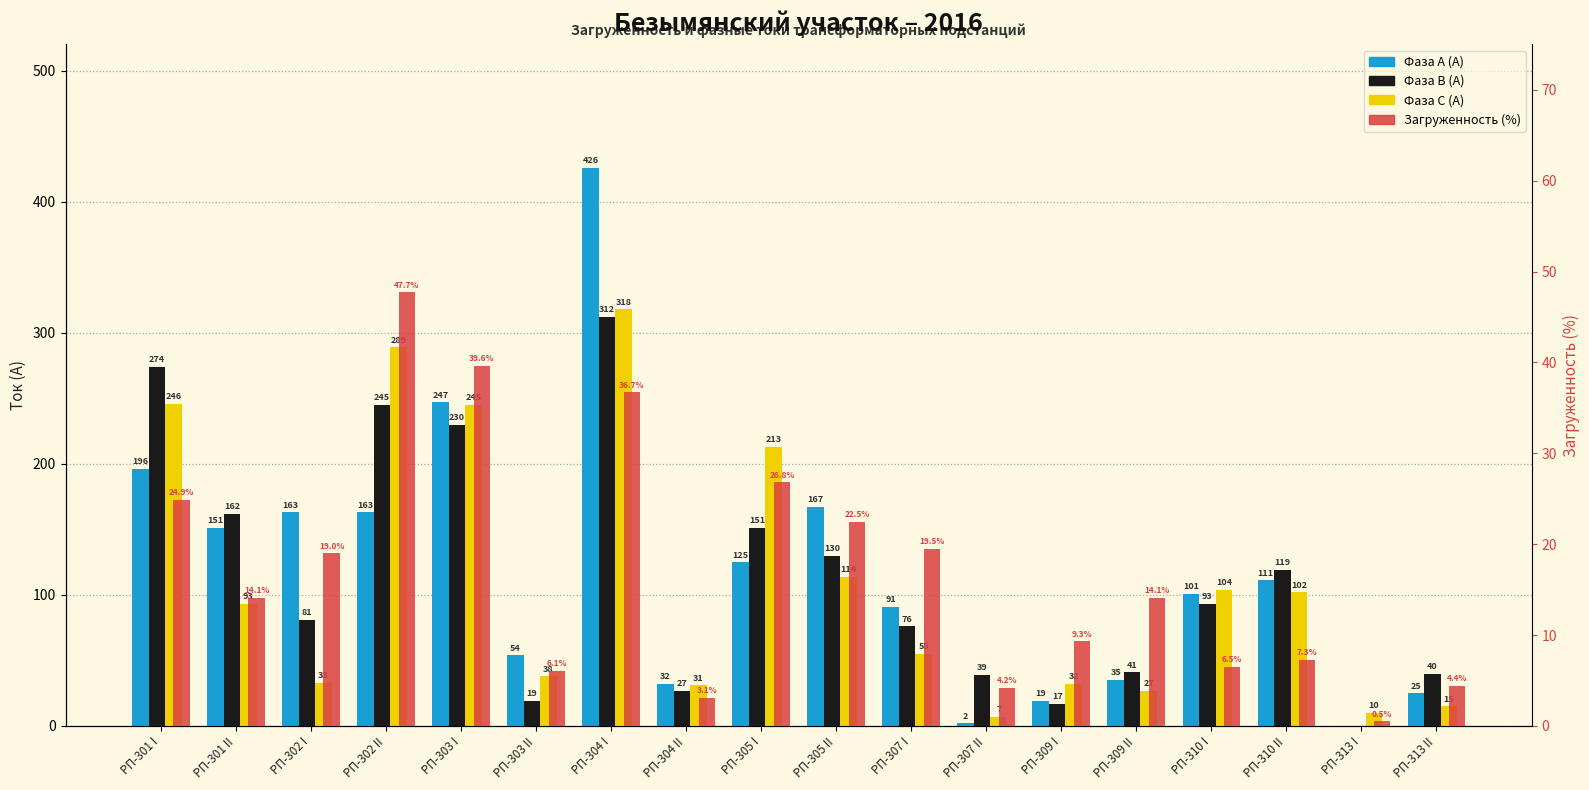

What is the value of the Фаза А (А) bar at the 18th from the left?

25.0